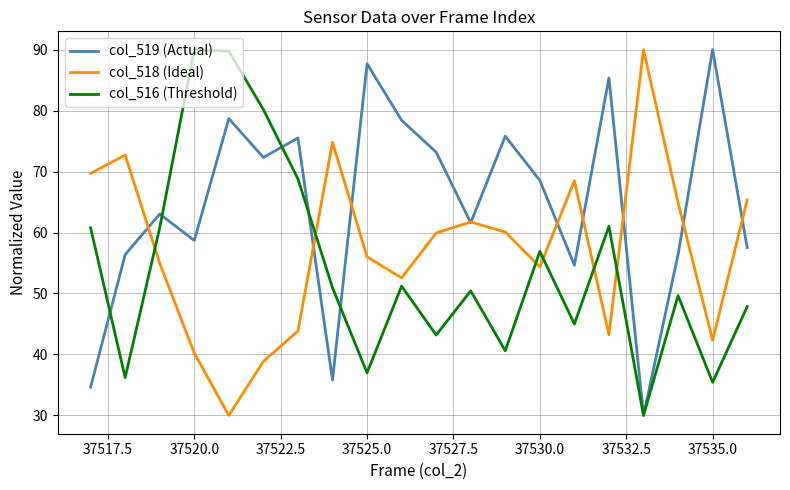

Which series has the largest total across all categories?

col_519 (Actual)